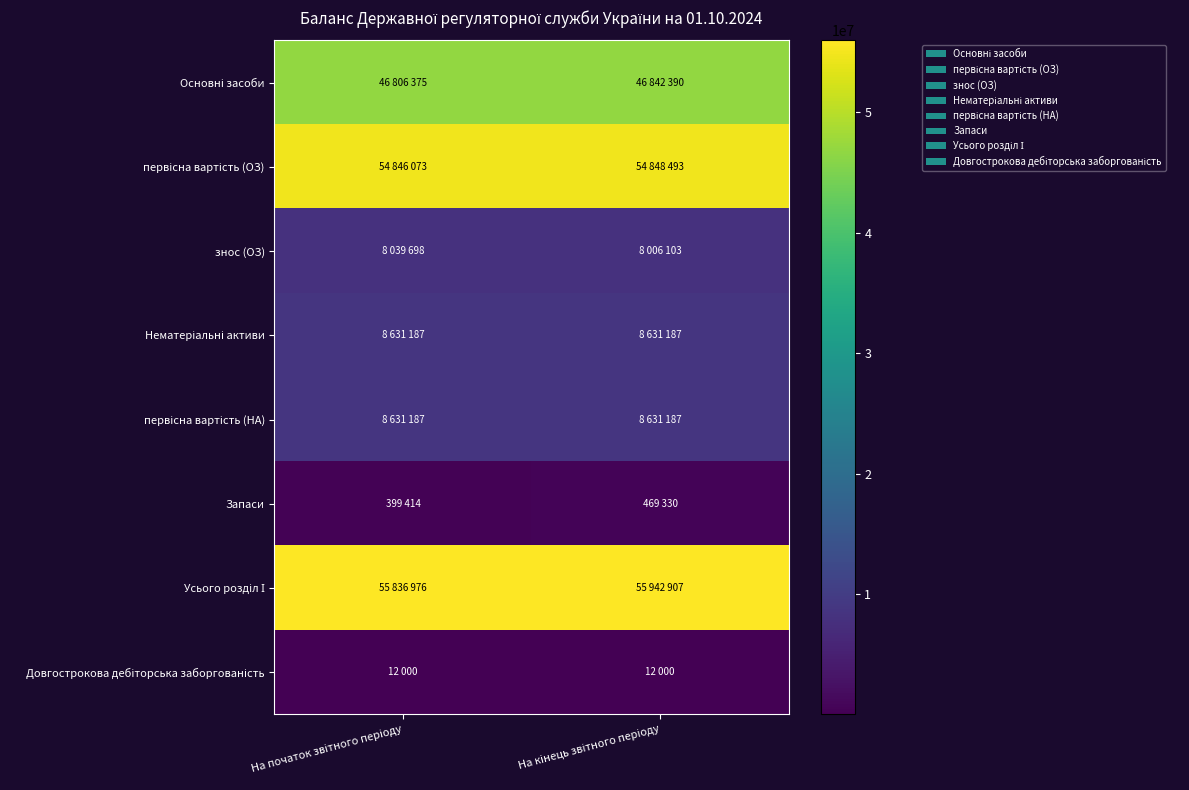

Which label corresponds to the smallest value in the chart?

На початок звітного періоду